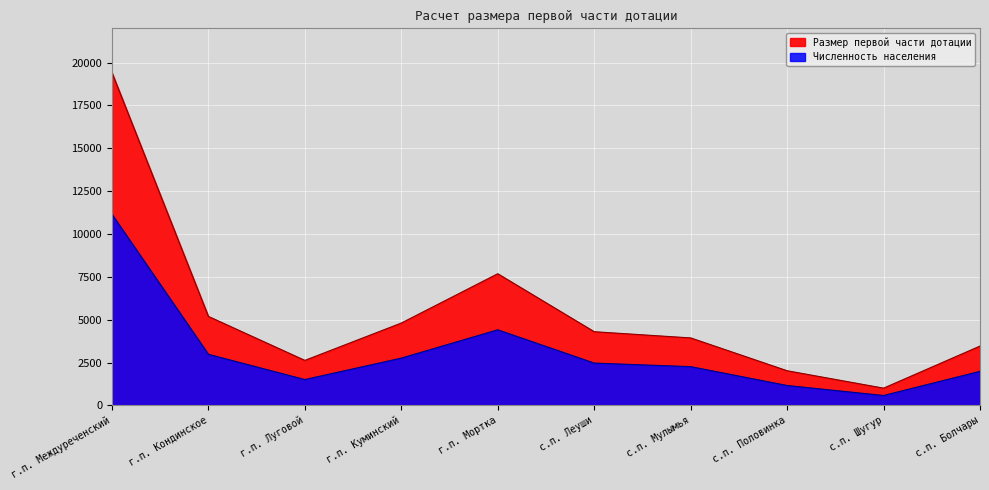

How many data points in Численность населения are above 2468?

4